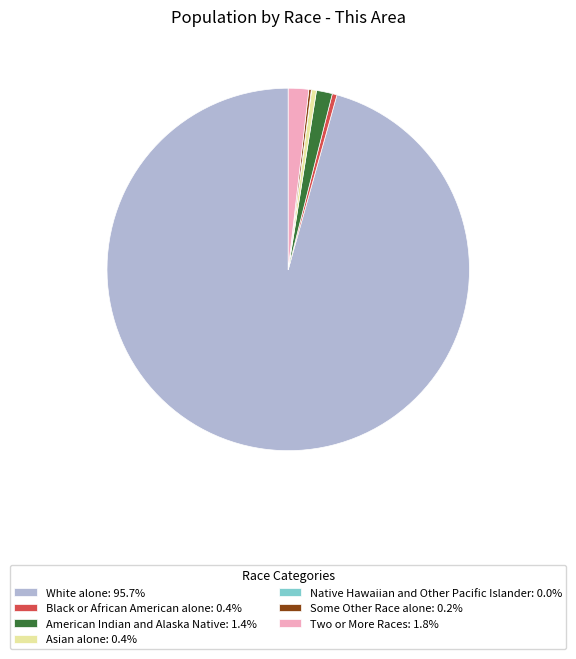

Approximately how many times larger is the value at Black or African American alone: 0.4% compared to American Indian and Alaska Native: 1.4%?

0.3